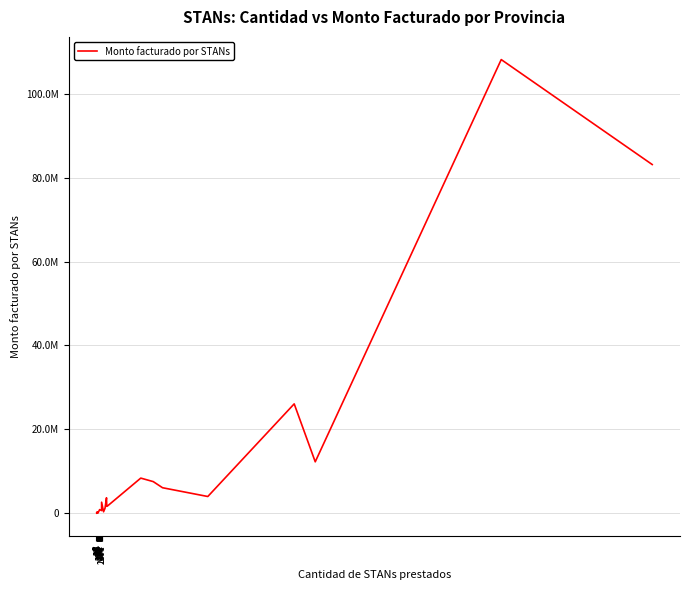

The value at 1654 is 648997.0. True or false?

True